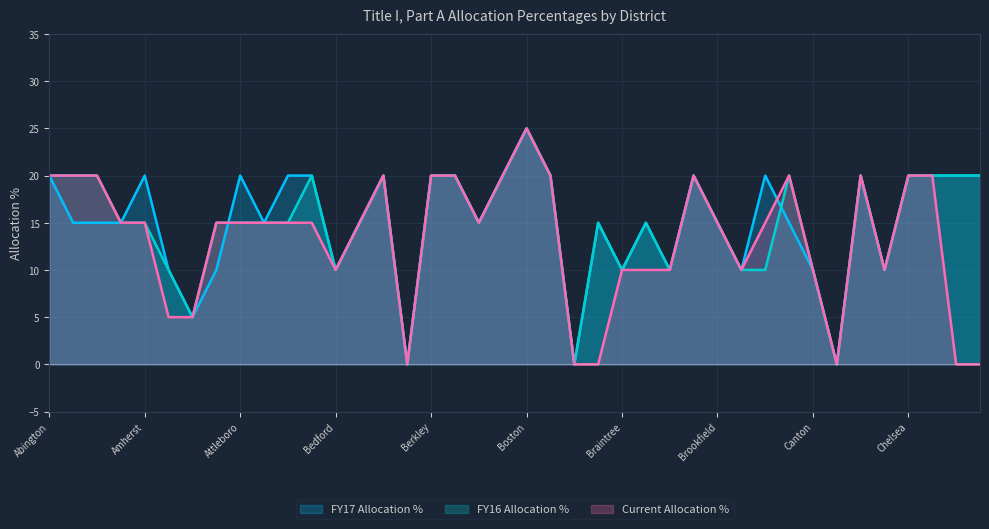

At how many categories does at least one series exceed 19?

21